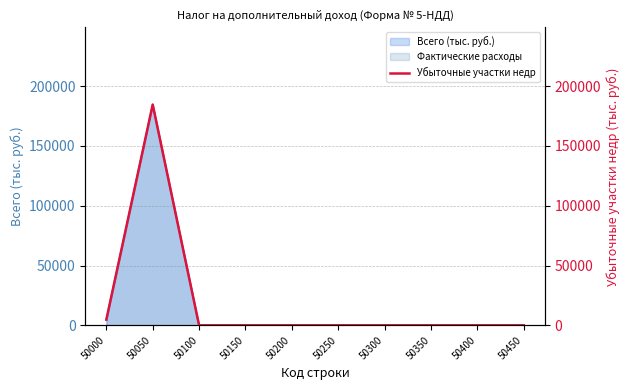

Reading left to right, extract all data points from this chart.

50000=4709	50050=184574	50100=0	50150=0	50200=0	50250=0	50300=0	50350=0	50400=0	50450=0